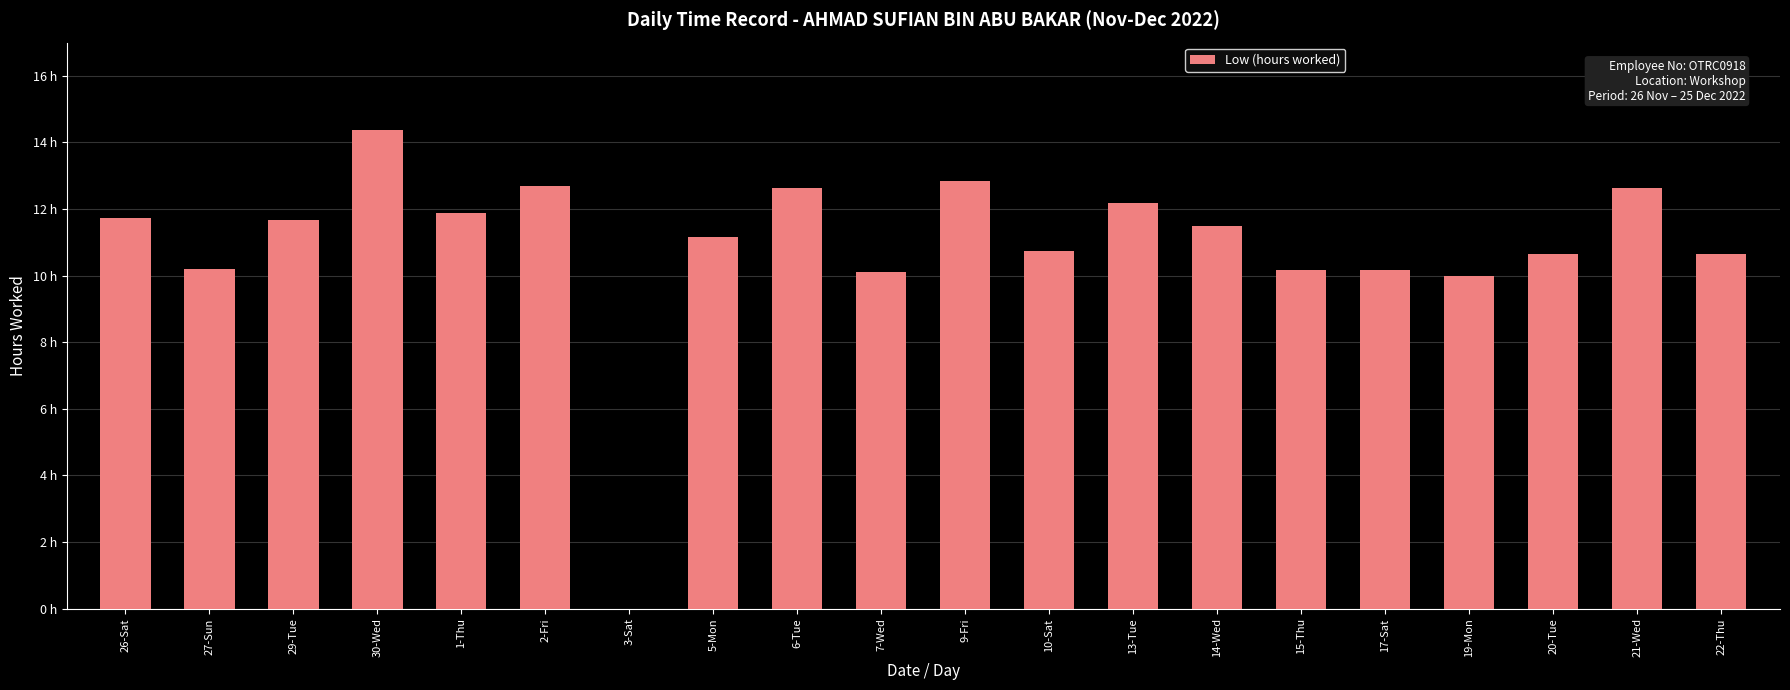

Rank the categories by value from lowest to highest.

3-Sat, 19-Mon, 7-Wed, 17-Sat, 15-Thu, 27-Sun, 22-Thu, 20-Tue, 10-Sat, 5-Mon, 14-Wed, 29-Tue, 26-Sat, 1-Thu, 13-Tue, 6-Tue, 21-Wed, 2-Fri, 9-Fri, 30-Wed